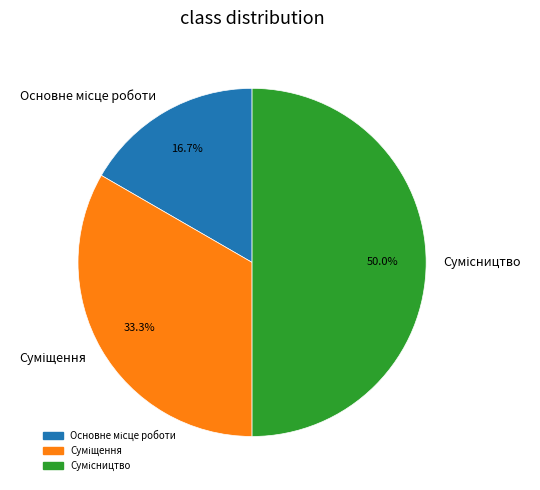

Which slice is the largest?

Сумісництво